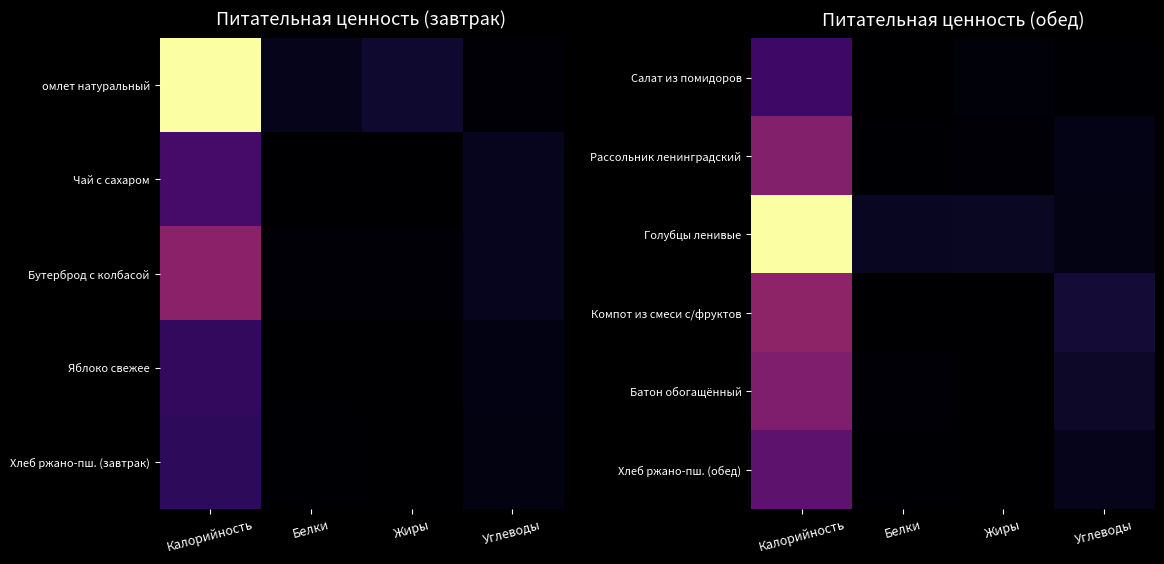

At which category is the sum across all series the highest?

Калорийность